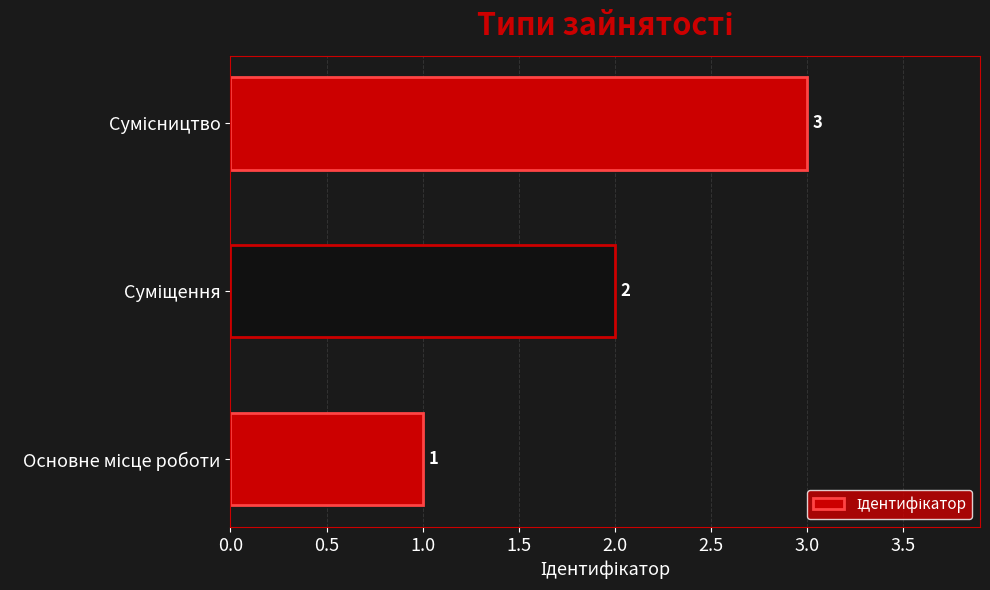

How many values are between 1 and 3?

3